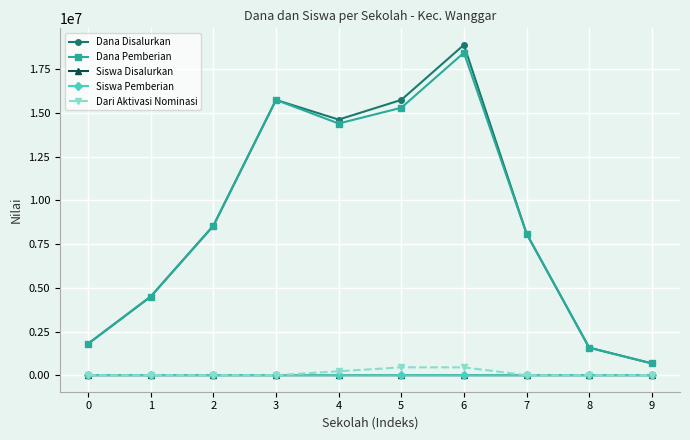

At which category is the sum across all series the highest?

6